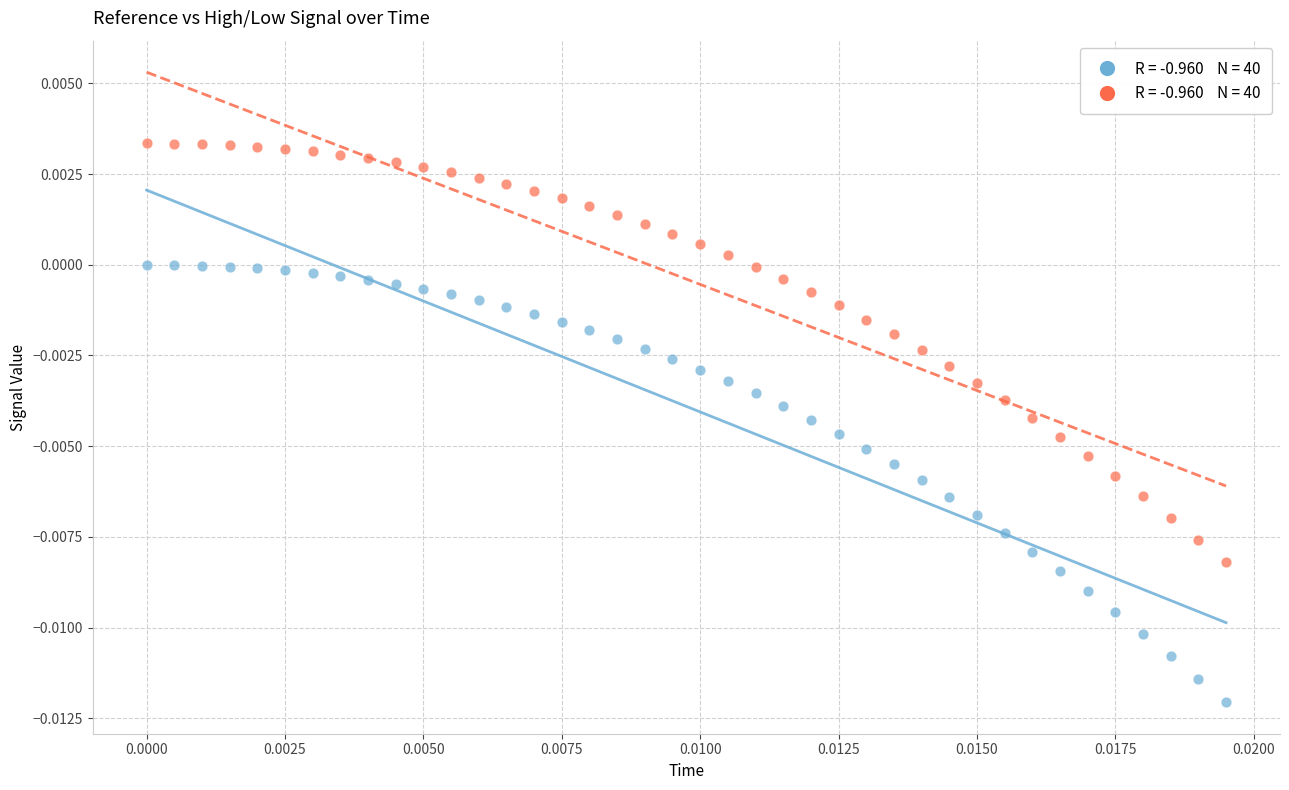

Count the number of points in this scatter plot.

80